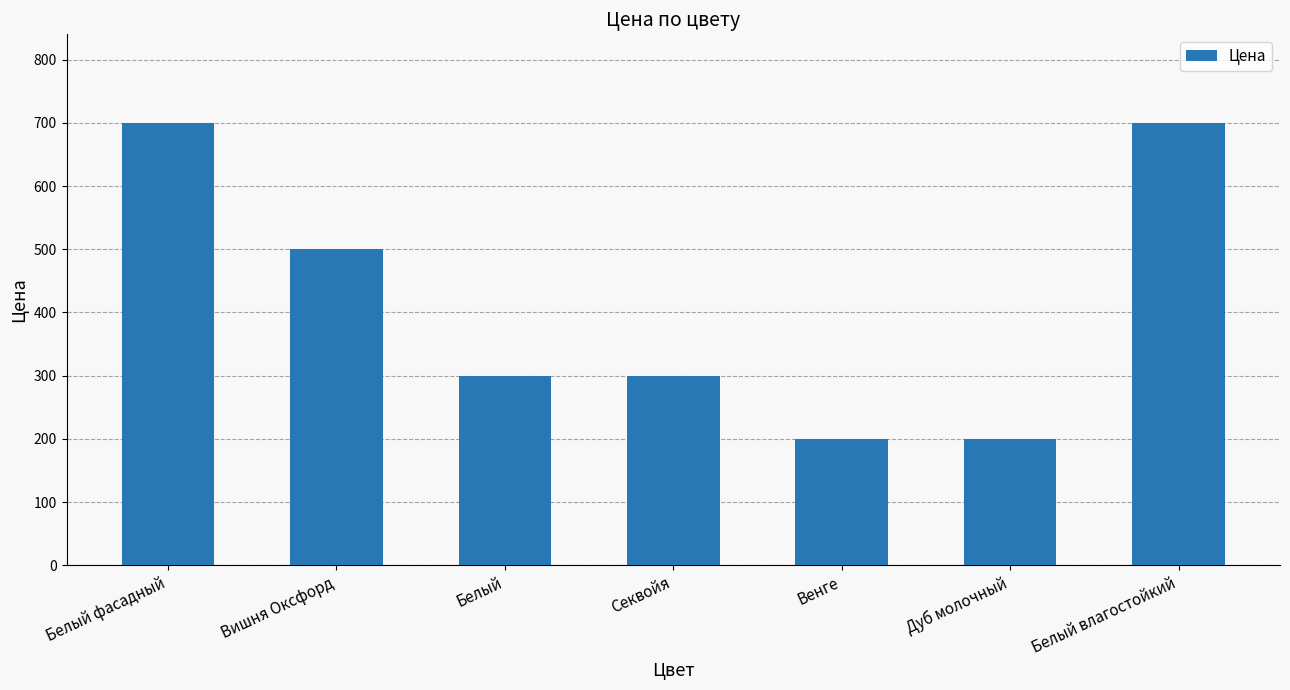

Does the chart contain any negative values?

No